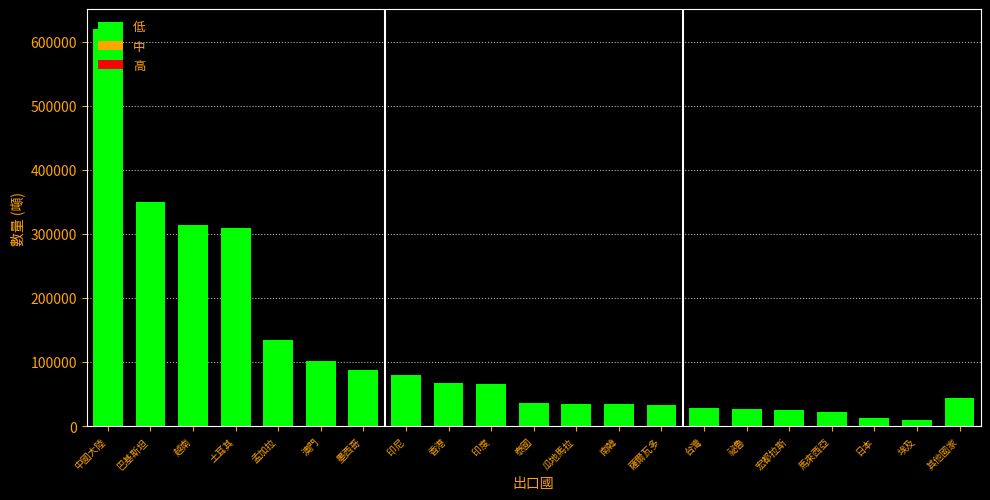

Is it true that the value at 泰國 is 35899.4?

True